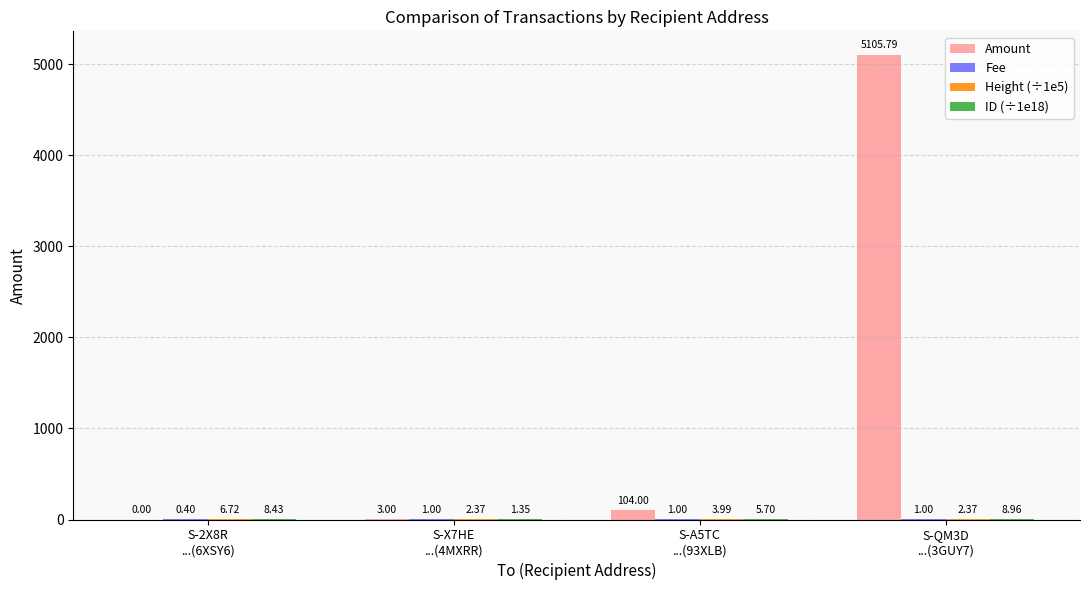

Which series has the largest total across all categories?

Amount